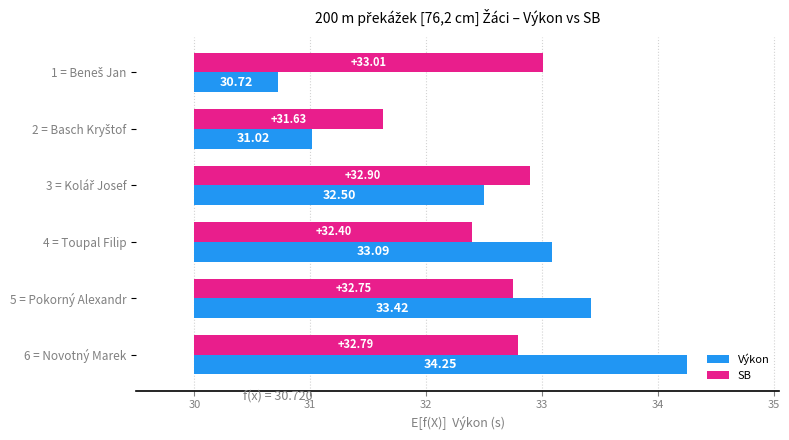

What is the difference between the second highest and minimum values in the SB series?

1.3